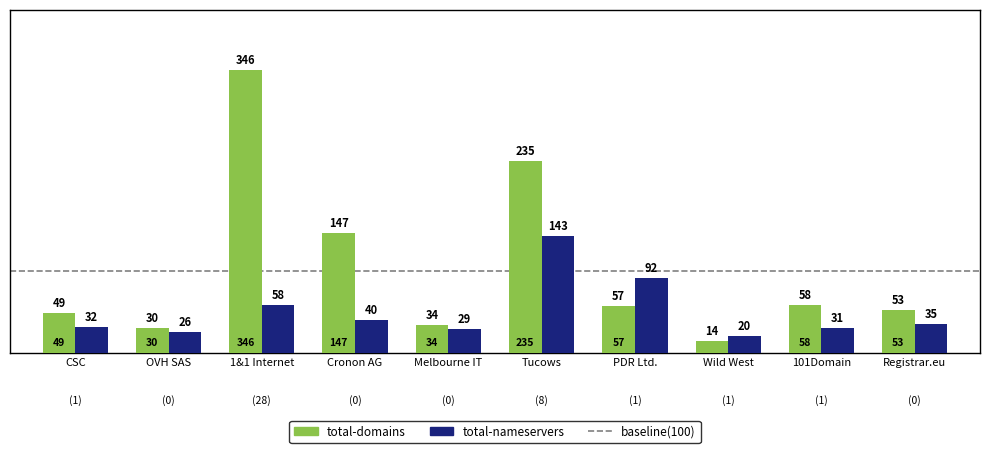

What is the label of the 8th bar from the left?

Wild West